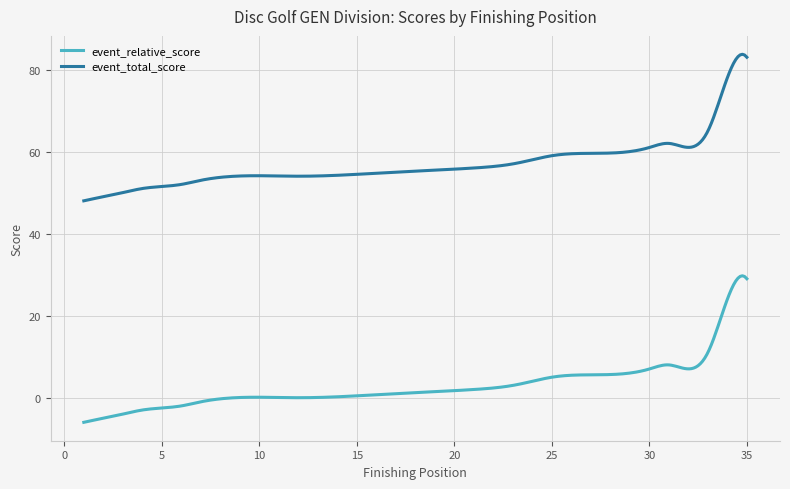

What is the smallest value displayed?

-6.0